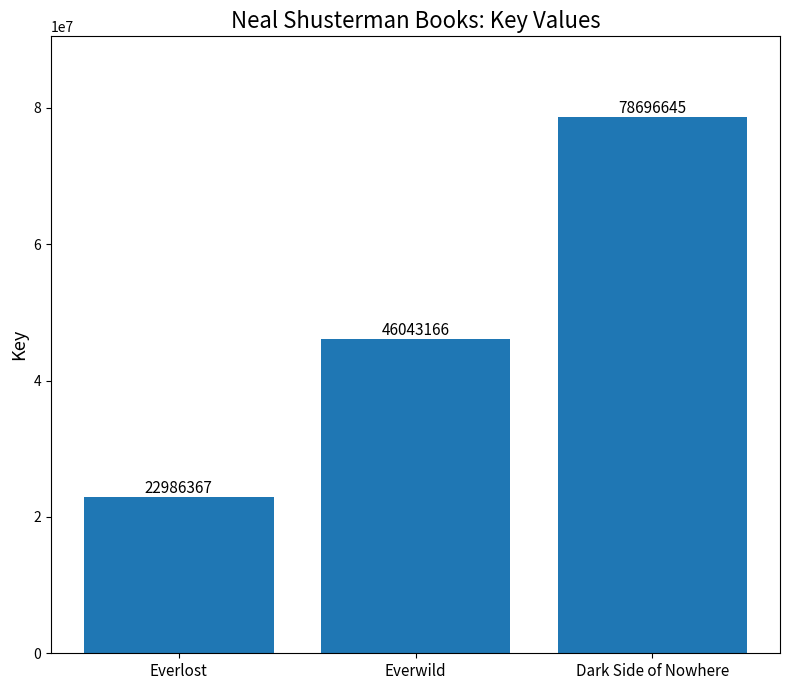

The value at Everwild is 68651764. True or false?

False